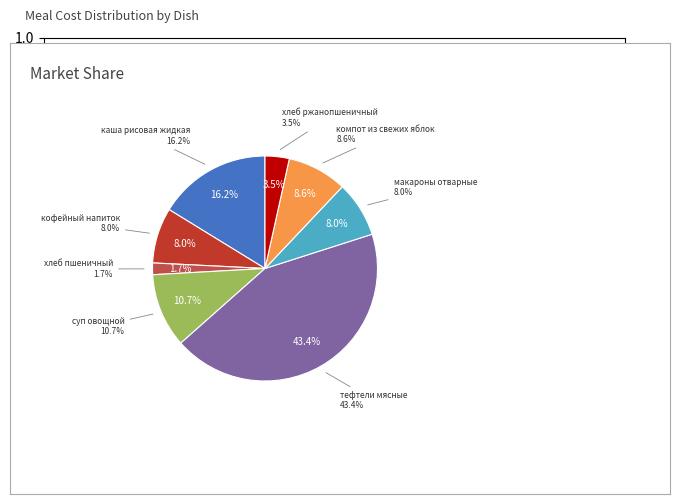

To the nearest percent, what percentage of the pie is тефтели мясные?

43%